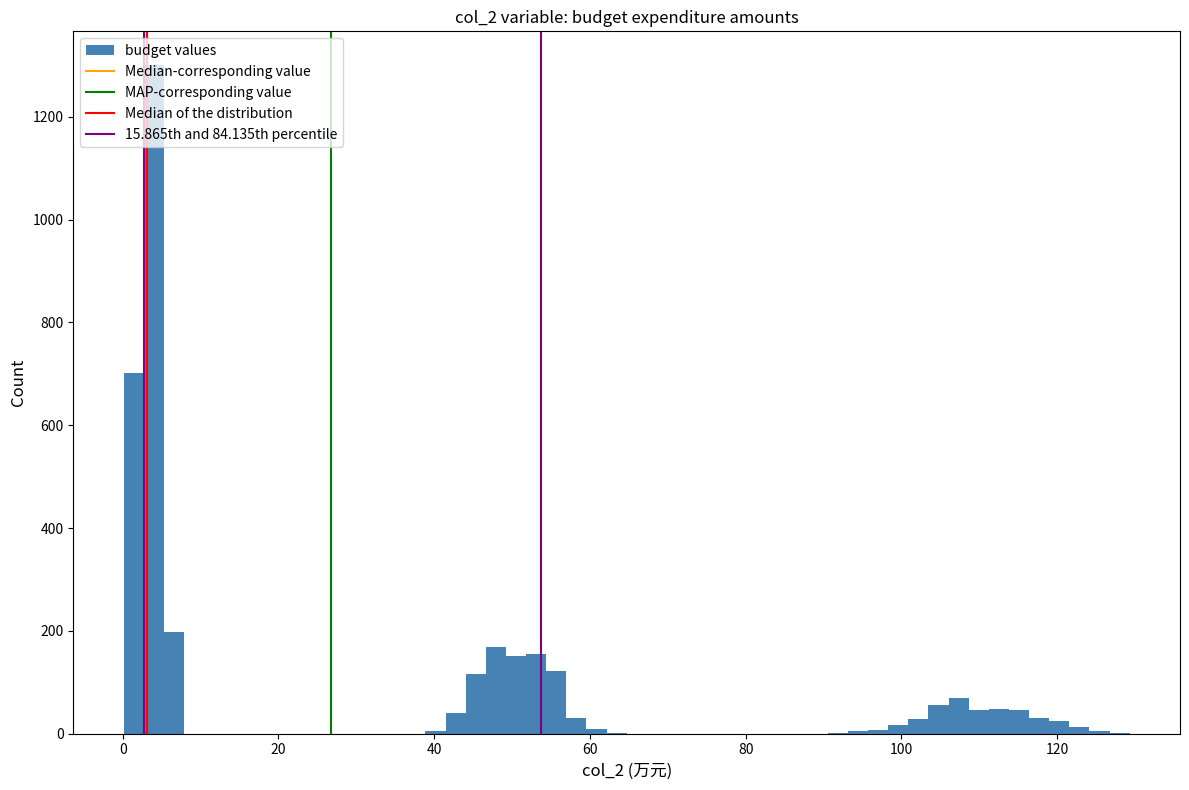

Around what value on the x-axis is the tallest bar? Give the approximate position of its centre, as read against the axis.

4